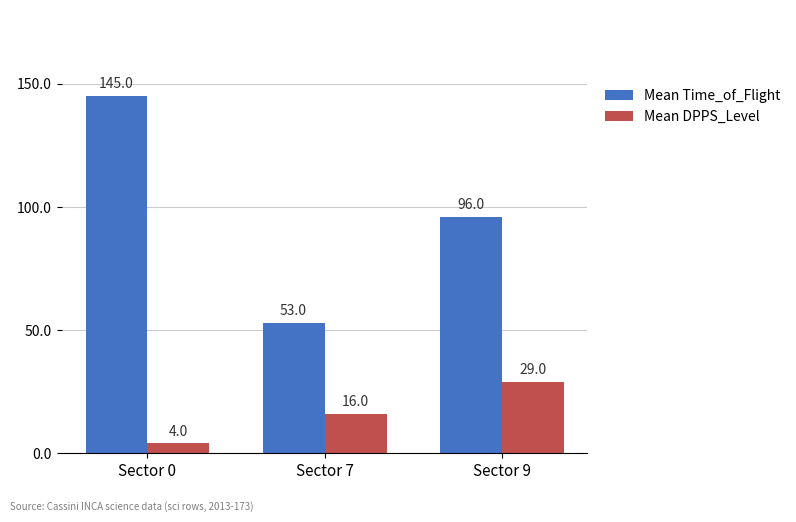

How many distinct data groups are displayed?

2